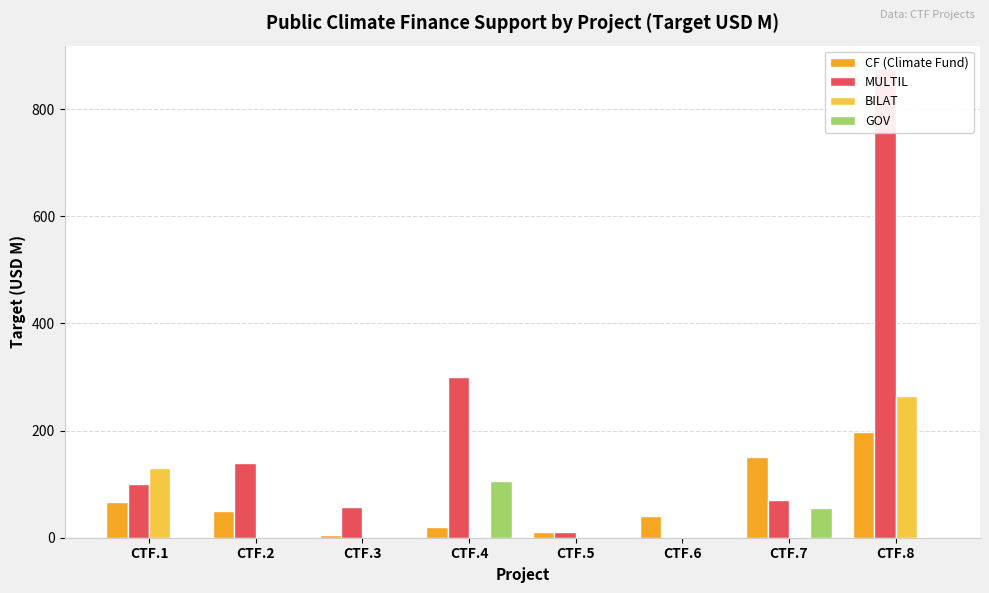

At how many categories does at least one series exceed 351?

1